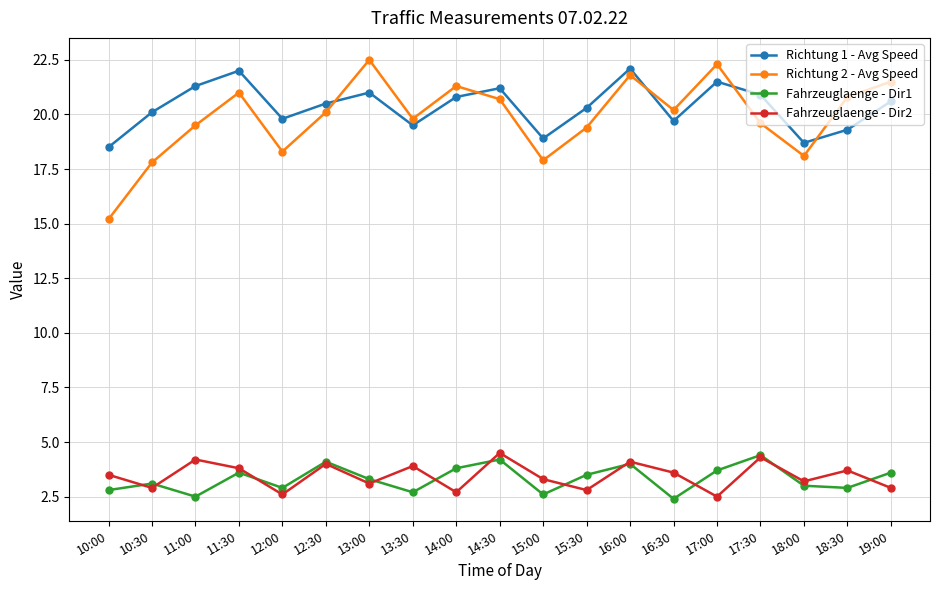

What is the label of the 9th point from the right?

15:00